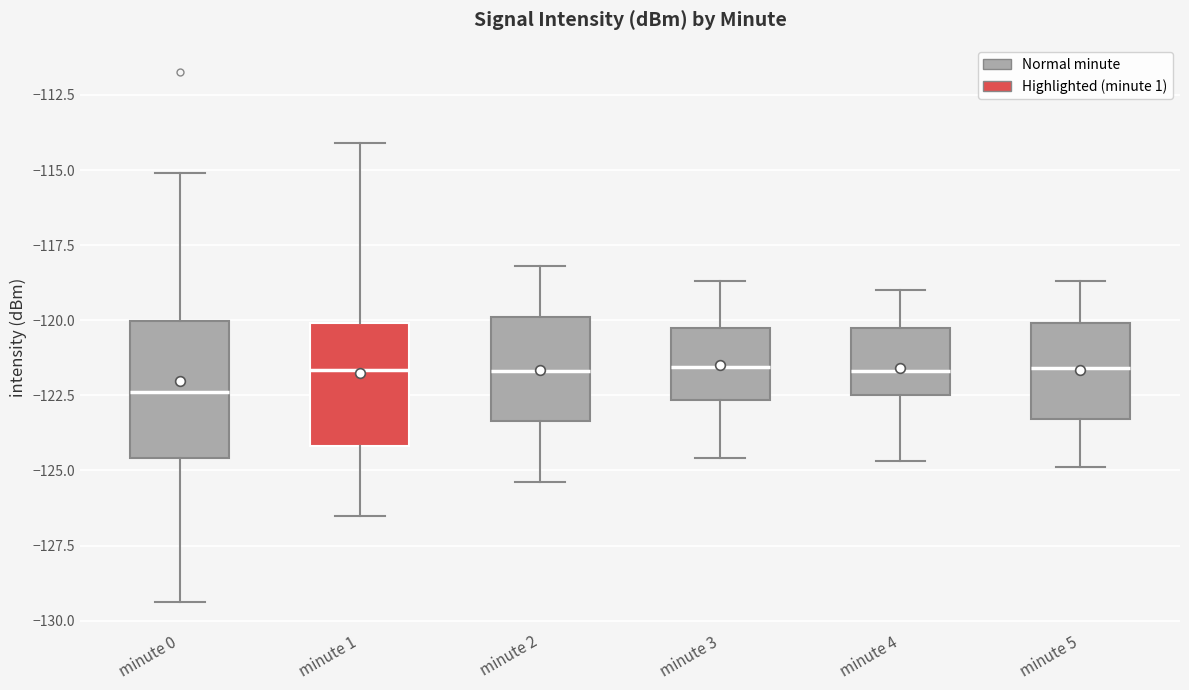

Reading left to right, transcribe this box plot: for each box, give where its median line is, the range the box spans, and where its two whiskers end, as read against the y-axis. The values are not printed on the chart, so give them approximately, as read against the axis.

minute 0: median -122.5, box -124.5 to -120.0, whiskers -129.5 to -115.0
minute 1: median -121.5, box -124.0 to -120.0, whiskers -126.5 to -114.0
minute 2: median -121.5, box -123.5 to -120.0, whiskers -125.5 to -118.0
minute 3: median -121.5, box -122.5 to -120.0, whiskers -124.5 to -118.5
minute 4: median -121.5, box -122.5 to -120.0, whiskers -124.5 to -119.0
minute 5: median -121.5, box -123.5 to -120.0, whiskers -125.0 to -118.5